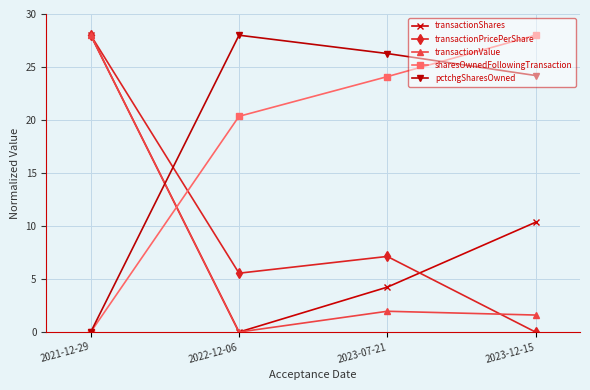

Reading left to right, list all the values displayed in this chart.

transactionShares: 28.0	0.0	4.2	10.4
transactionPricePerShare: 28.0	5.6	7.1	0.0
transactionValue: 28.0	0.0	2.0	1.6
sharesOwnedFollowingTransaction: 0.0	20.3	24.1	28.0
pctchgSharesOwned: 0.0	28.0	26.3	24.2